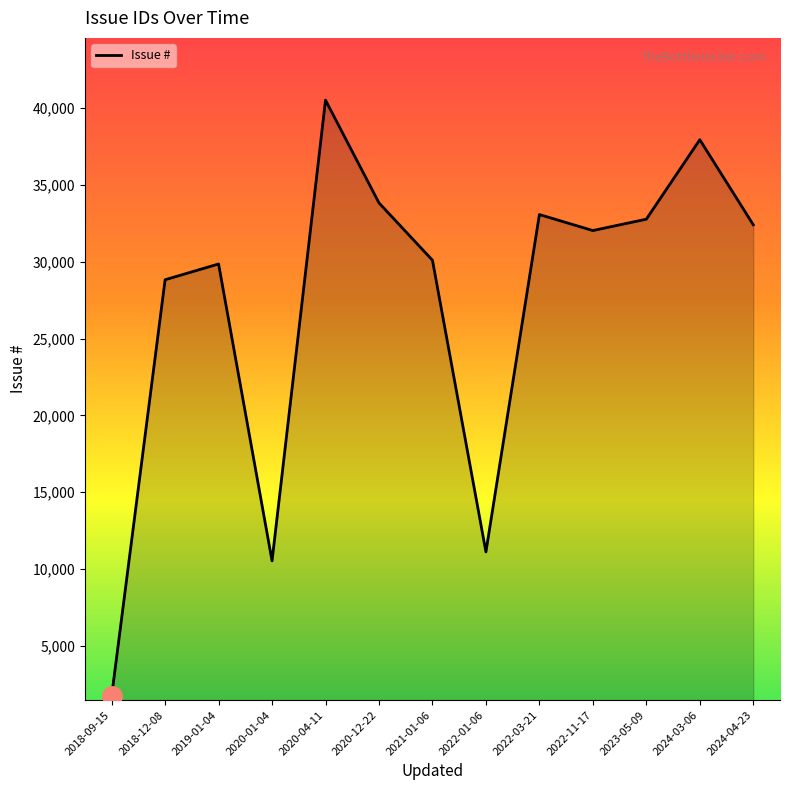

Where is the first local minimum?

2020-01-04